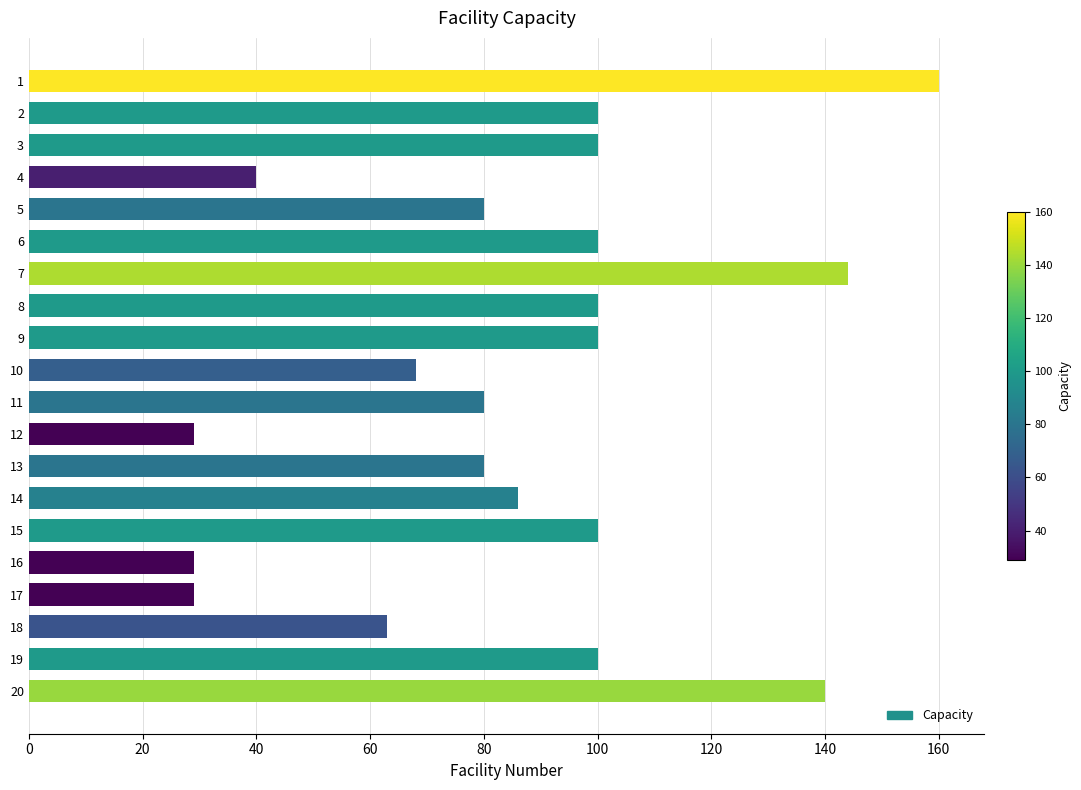

What is the value of the 11th bar from the top?

80